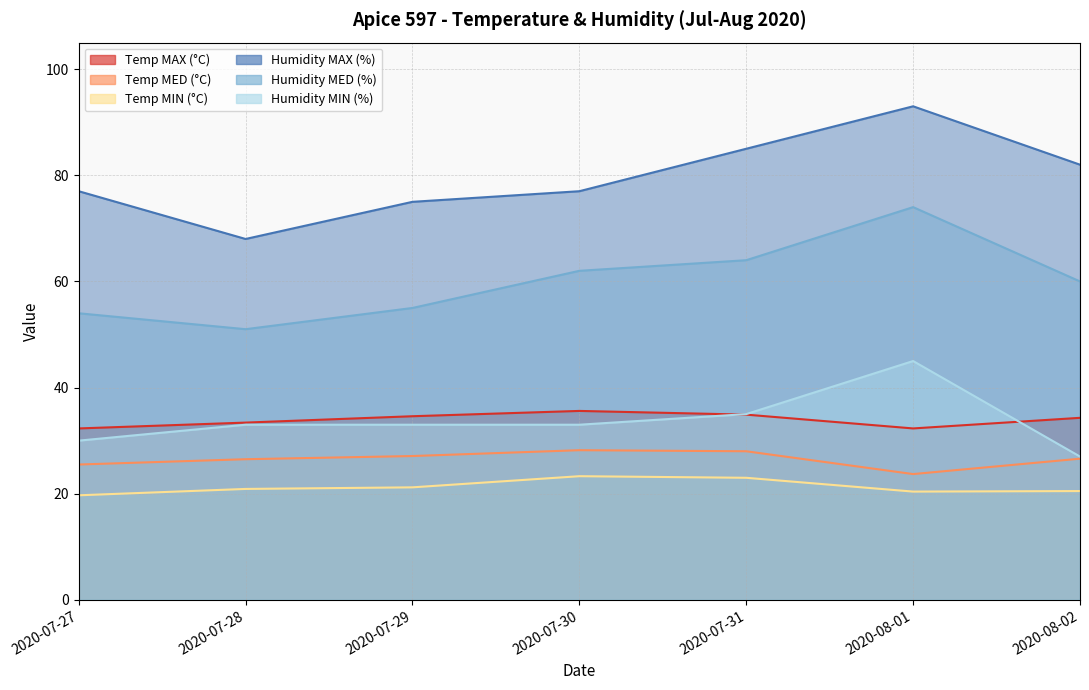

At which category does the chart reach its minimum across all series?

2020-07-27